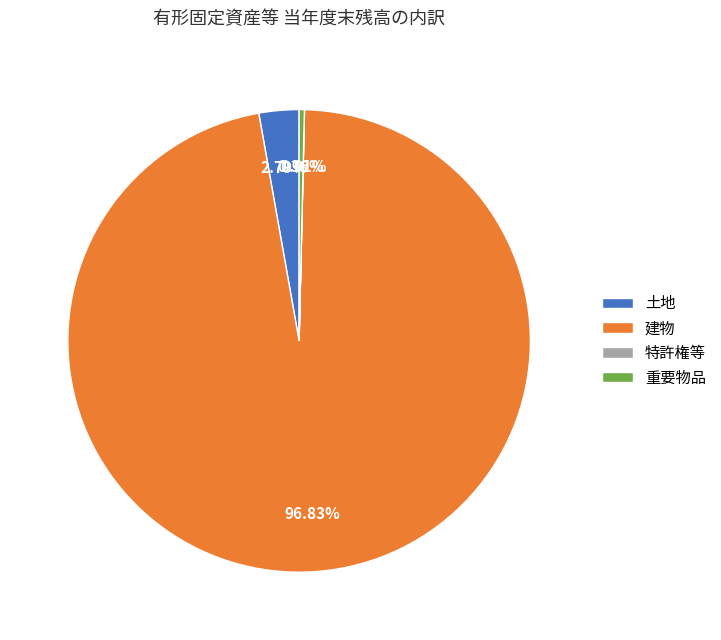

To the nearest percent, what percentage of the pie is 土地?

3%